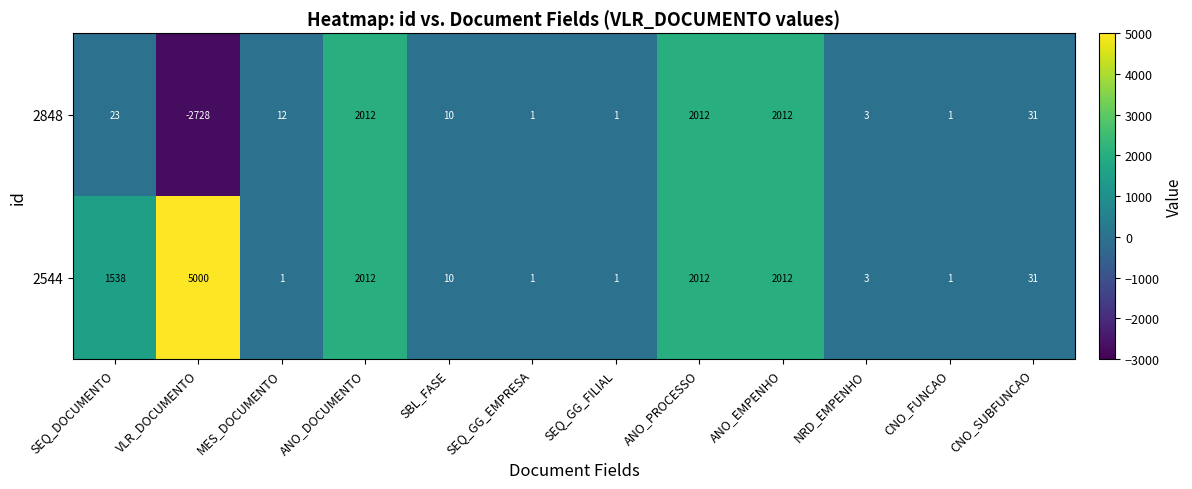

Reading right to left, extract all data points from this chart.

2848: CNO_SUBFUNCAO=31	CNO_FUNCAO=1	NRD_EMPENHO=3	ANO_EMPENHO=2012	ANO_PROCESSO=2012	SEQ_GG_FILIAL=1	SEQ_GG_EMPRESA=1	SBL_FASE=10	ANO_DOCUMENTO=2012	MES_DOCUMENTO=12	VLR_DOCUMENTO=-2728	SEQ_DOCUMENTO=23
2544: CNO_SUBFUNCAO=31	CNO_FUNCAO=1	NRD_EMPENHO=3	ANO_EMPENHO=2012	ANO_PROCESSO=2012	SEQ_GG_FILIAL=1	SEQ_GG_EMPRESA=1	SBL_FASE=10	ANO_DOCUMENTO=2012	MES_DOCUMENTO=1	VLR_DOCUMENTO=5000	SEQ_DOCUMENTO=1538